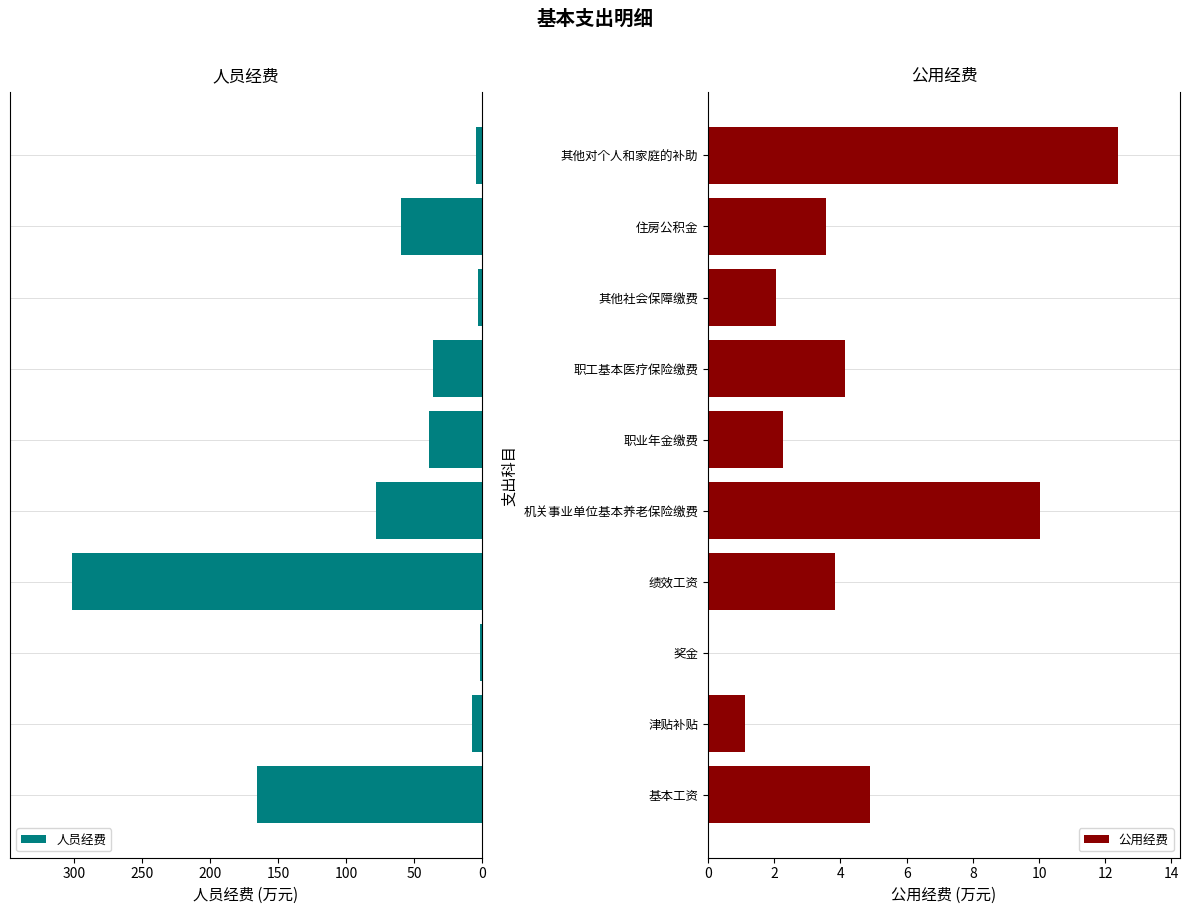

True or false: 公用经费 has a value of 1.7 at 津贴补贴.

False